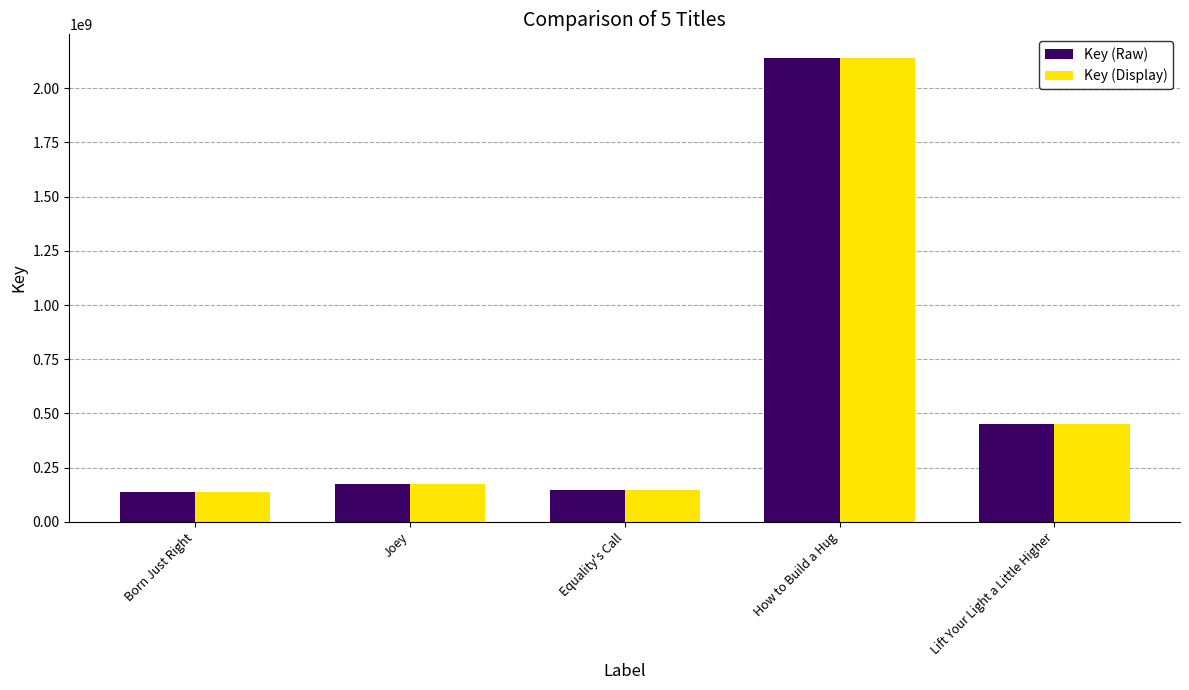

What are all the series names shown in the legend?

Key (Raw), Key (Display)